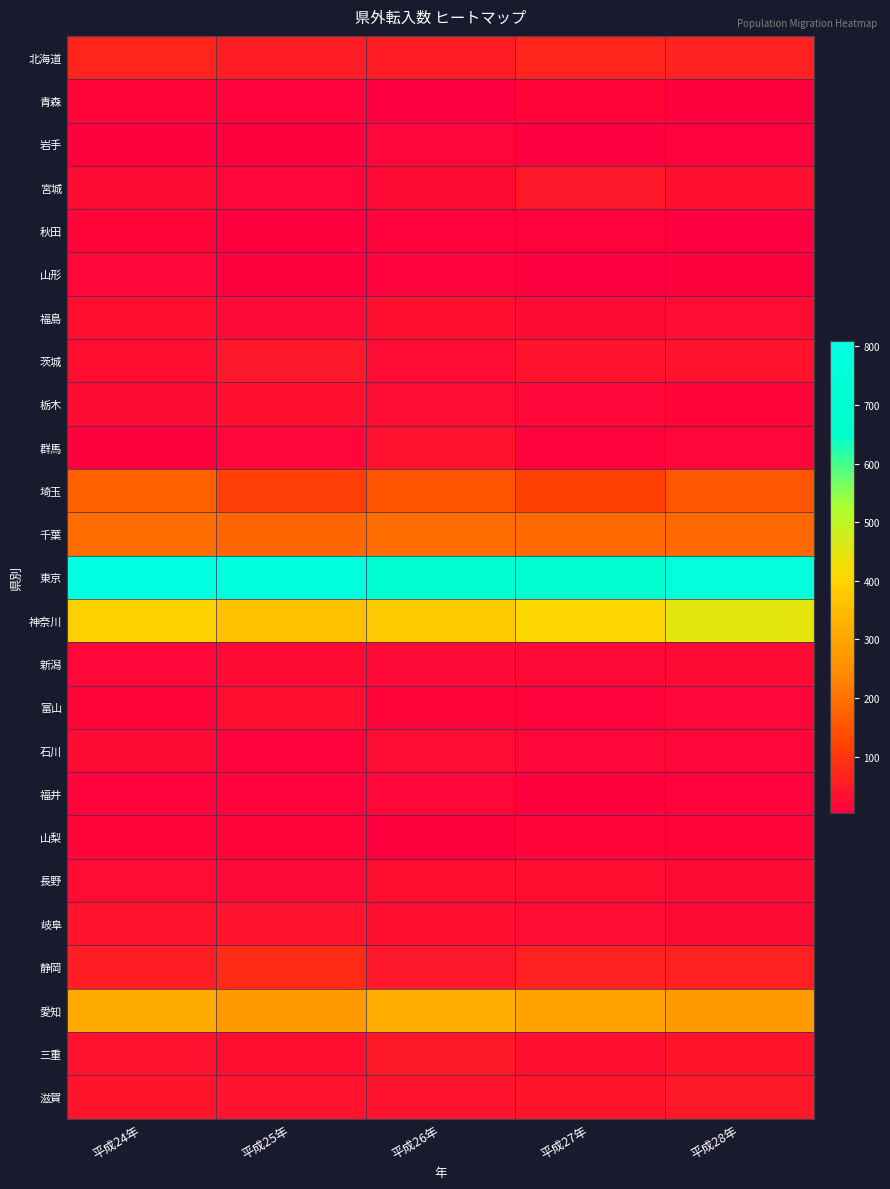

Reading left to right, extract all data points from this chart.

北海道: 平成24年=71	平成25年=57	平成26年=55	平成27年=70	平成28年=63
青森: 平成24年=15	平成25年=12	平成26年=3	平成27年=13	平成28年=8
岩手: 平成24年=7	平成25年=7	平成26年=17	平成27年=4	平成28年=10
宮城: 平成24年=23	平成25年=18	平成26年=25	平成27年=46	平成28年=33
秋田: 平成24年=13	平成25年=8	平成26年=10	平成27年=11	平成28年=4
山形: 平成24年=18	平成25年=9	平成26年=10	平成27年=5	平成28年=7
福島: 平成24年=31	平成25年=21	平成26年=33	平成27年=22	平成28年=27
茨城: 平成24年=29	平成25年=46	平成26年=28	平成27年=40	平成28年=40
栃木: 平成24年=22	平成25年=32	平成26年=27	平成27年=18	平成28年=15
群馬: 平成24年=9	平成25年=16	平成26年=36	平成27年=10	平成28年=16
埼玉: 平成24年=171	平成25年=114	平成26年=154	平成27年=118	平成28年=156
千葉: 平成24年=194	平成25年=180	平成26年=193	平成27年=187	平成28年=184
東京: 平成24年=809	平成25年=778	平成26年=683	平成27年=709	平成28年=762
神奈川: 平成24年=396	平成25年=361	平成26年=375	平成27年=409	平成28年=444
新潟: 平成24年=18	平成25年=24	平成26年=20	平成27年=21	平成28年=22
富山: 平成24年=14	平成25年=29	平成26年=15	平成27年=10	平成28年=16
石川: 平成24年=25	平成25年=11	平成26年=26	平成27年=17	平成28年=17
福井: 平成24年=12	平成25年=12	平成26年=16	平成27年=8	平成28年=10
山梨: 平成24年=15	平成25年=13	平成26年=8	平成27年=15	平成28年=14
長野: 平成24年=26	平成25年=19	平成26年=29	平成27年=30	平成28年=24
岐阜: 平成24年=39	平成25年=38	平成26年=34	平成27年=28	平成28年=23
静岡: 平成24年=58	平成25年=79	平成26年=44	平成27年=62	平成28年=60
愛知: 平成24年=310	平成25年=275	平成26年=319	平成27年=293	平成28年=278
三重: 平成24年=36	平成25年=30	平成26年=49	平成27年=32	平成28年=41
滋賀: 平成24年=43	平成25年=39	平成26年=38	平成27年=43	平成28年=48